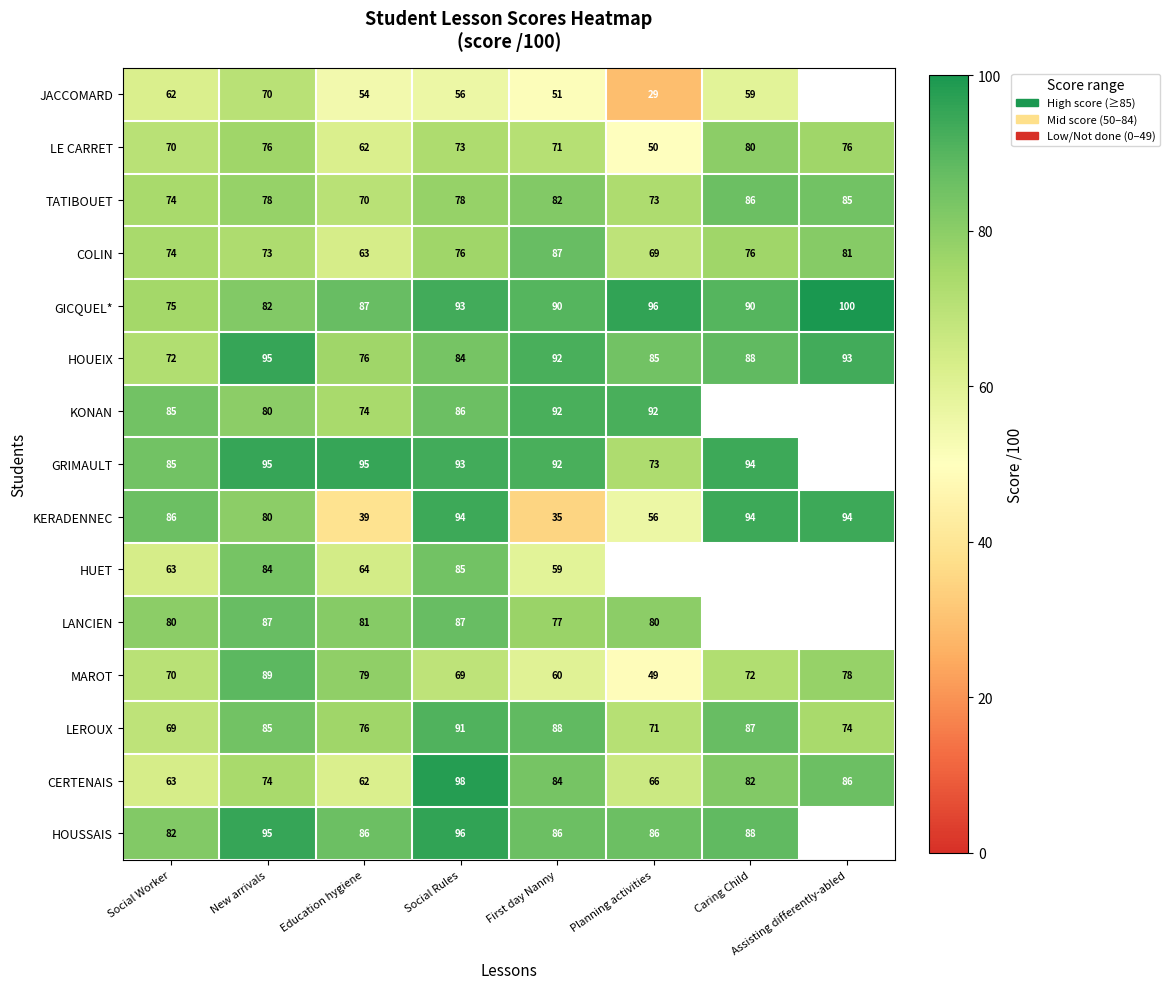

Which category has the highest value in the COLIN series?

First day Nanny